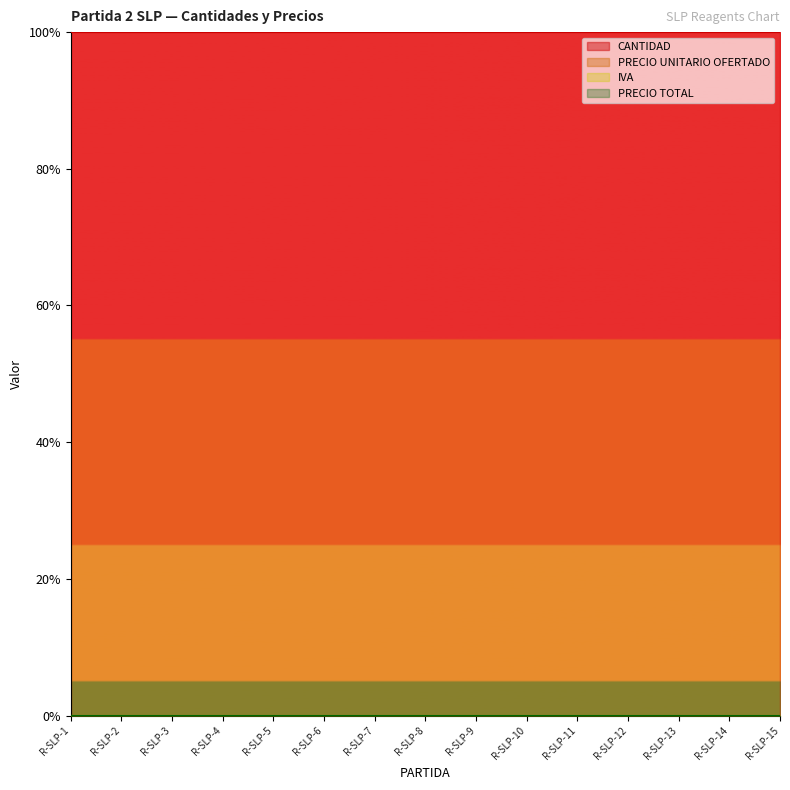

What are all the series names shown in the legend?

CANTIDAD, PRECIO UNITARIO OFERTADO, IVA, PRECIO TOTAL